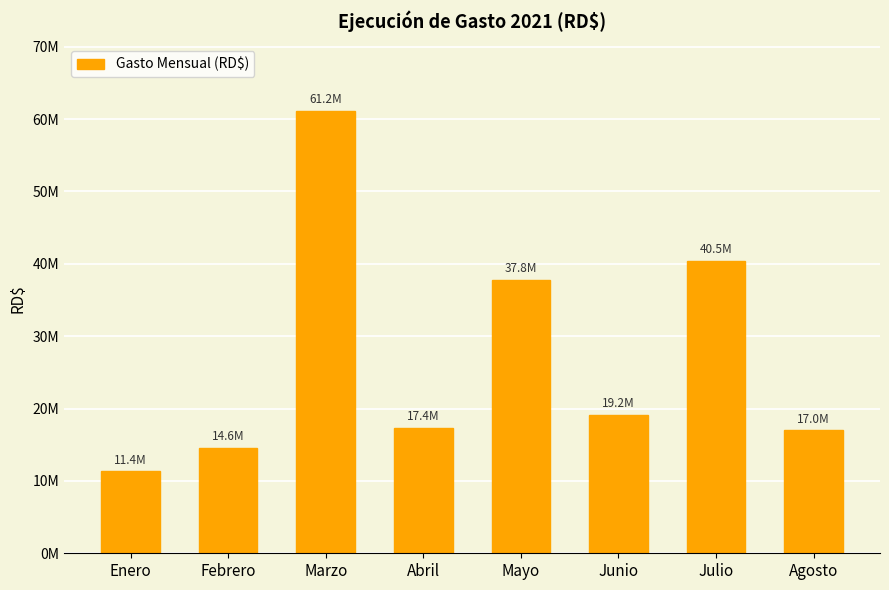

What is the value of the 4th bar from the left?

17351077.2